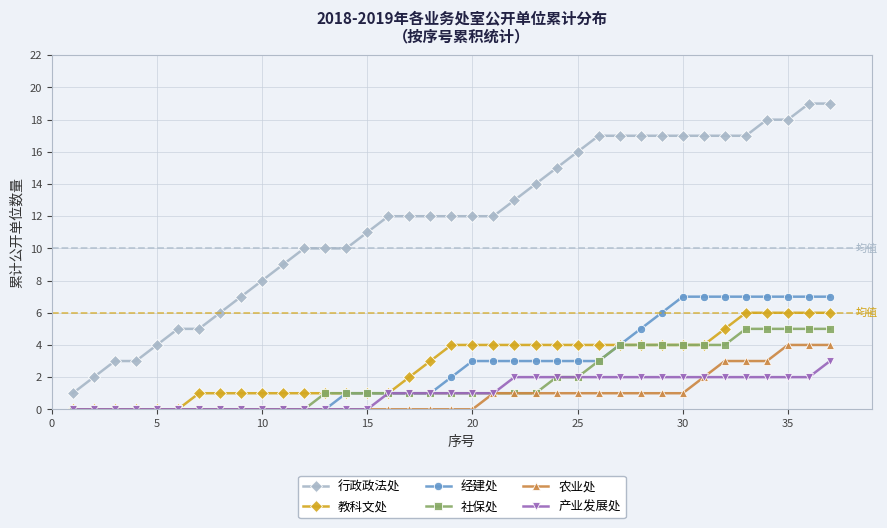

Which series has the largest total across all categories?

行政政法处